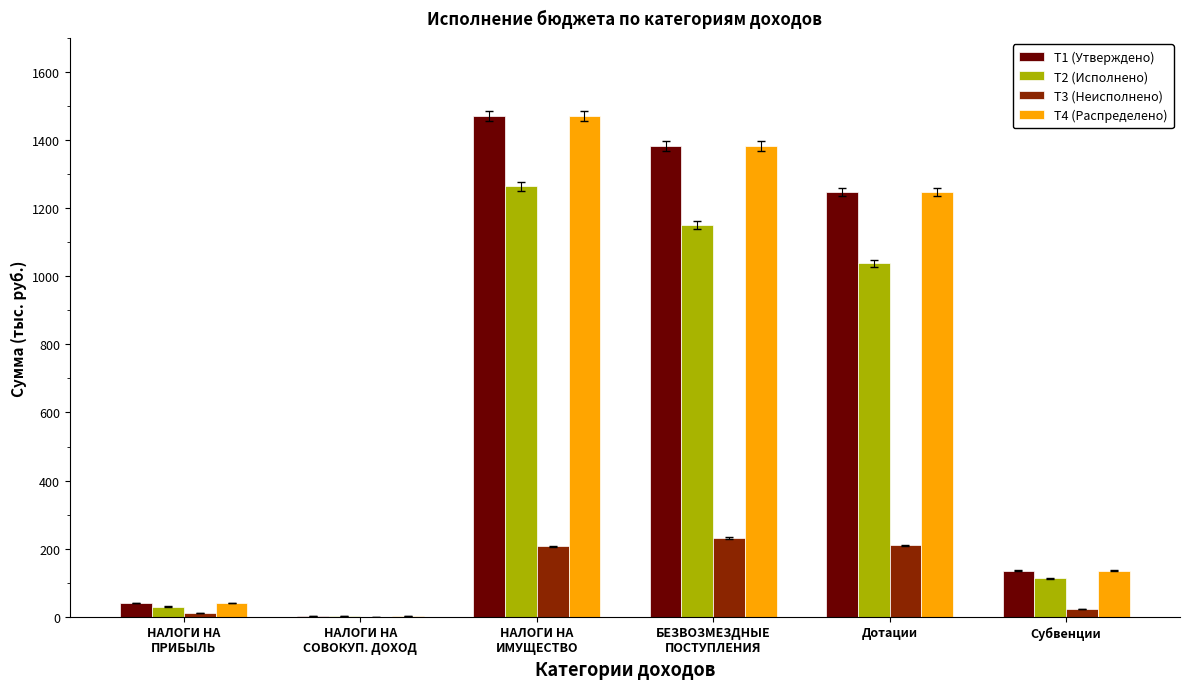

What is the sum of all T3 (Неисполнено) values?

681.0